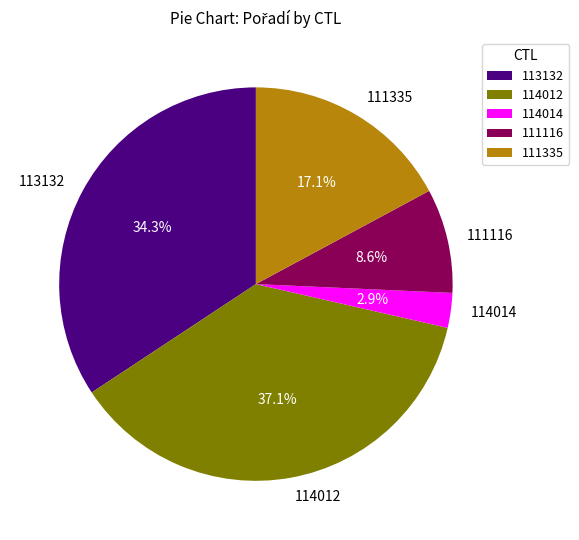

To the nearest percent, what percentage of the pie is 111335?

17%